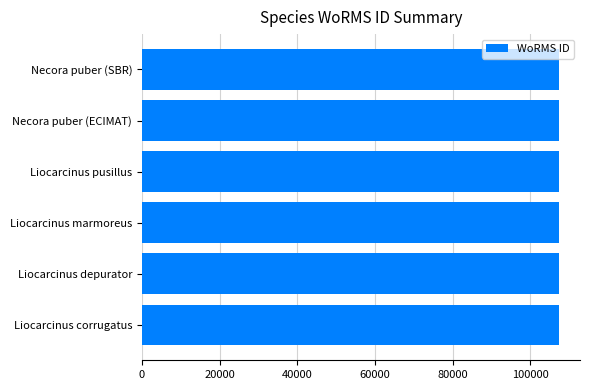

What is the sum of all values?

644352